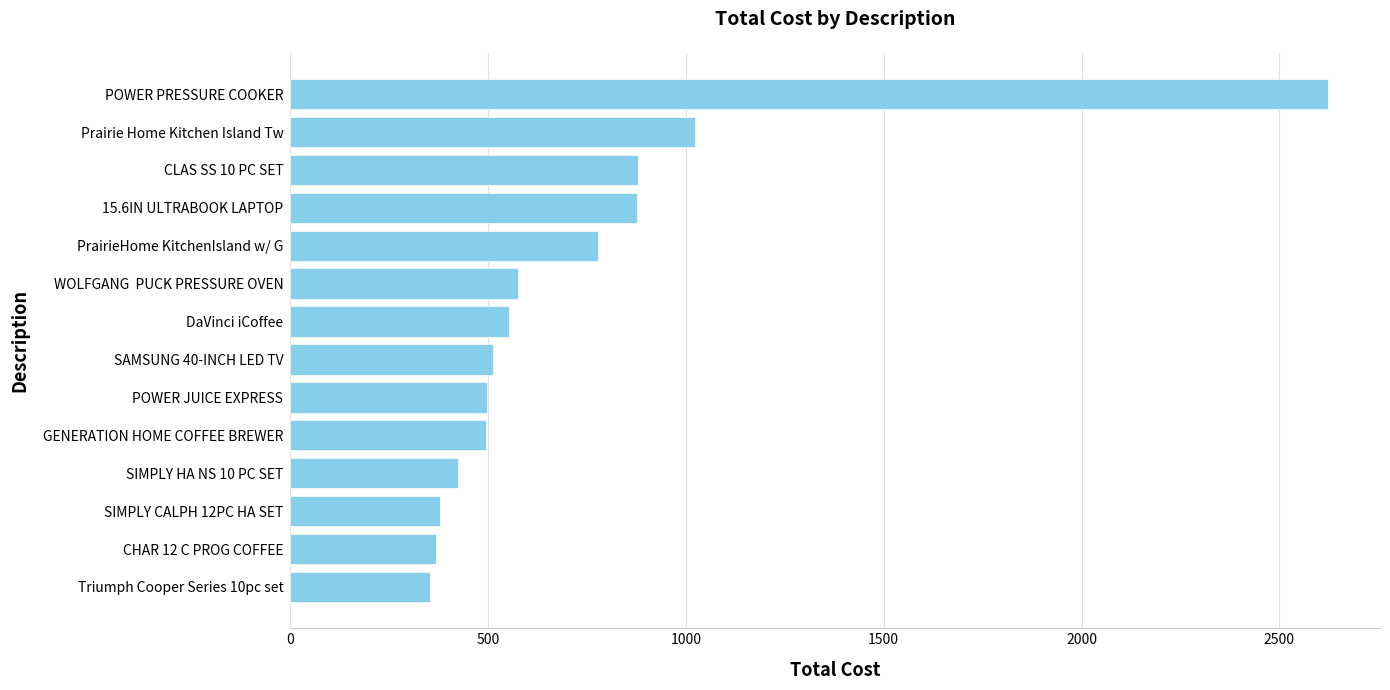

Approximately how many times larger is the value at DaVinci iCoffee compared to Prairie Home Kitchen Island Tw?

0.5